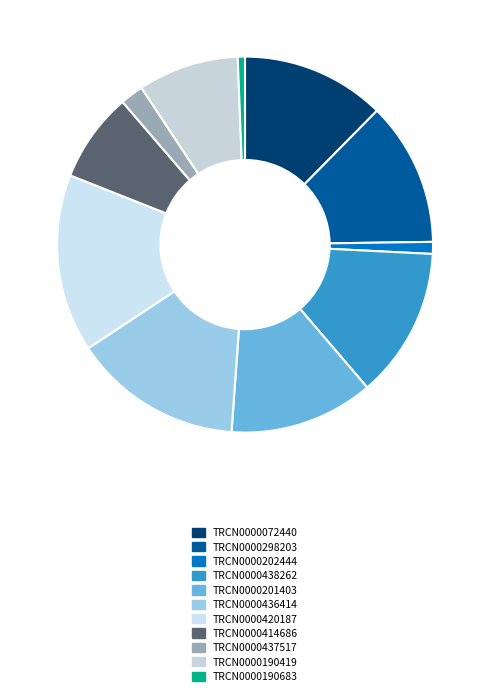

Is the sum of TRCN0000190683 and TRCN0000202444 greater than half?

No